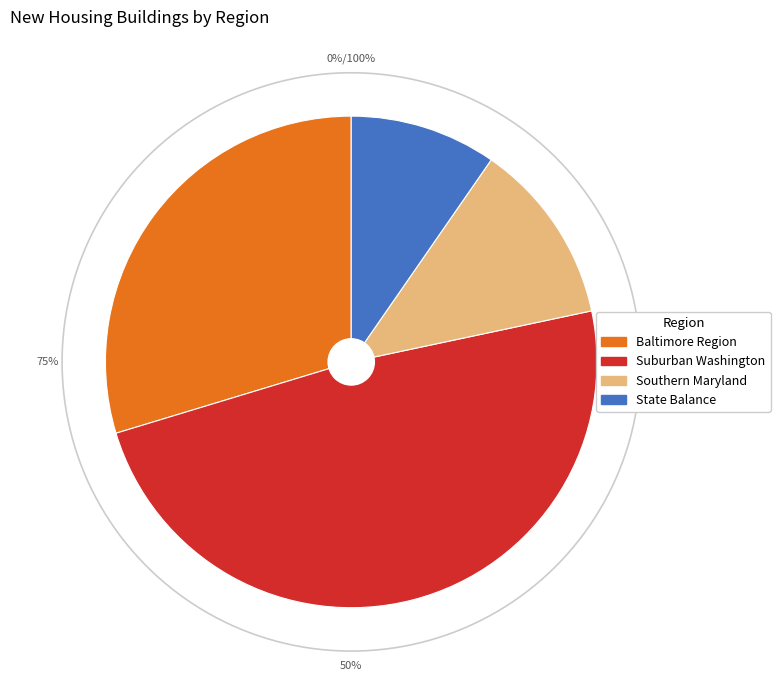

Rank the categories by value from lowest to highest.

State Balance, Southern Maryland, Baltimore Region, Suburban Washington